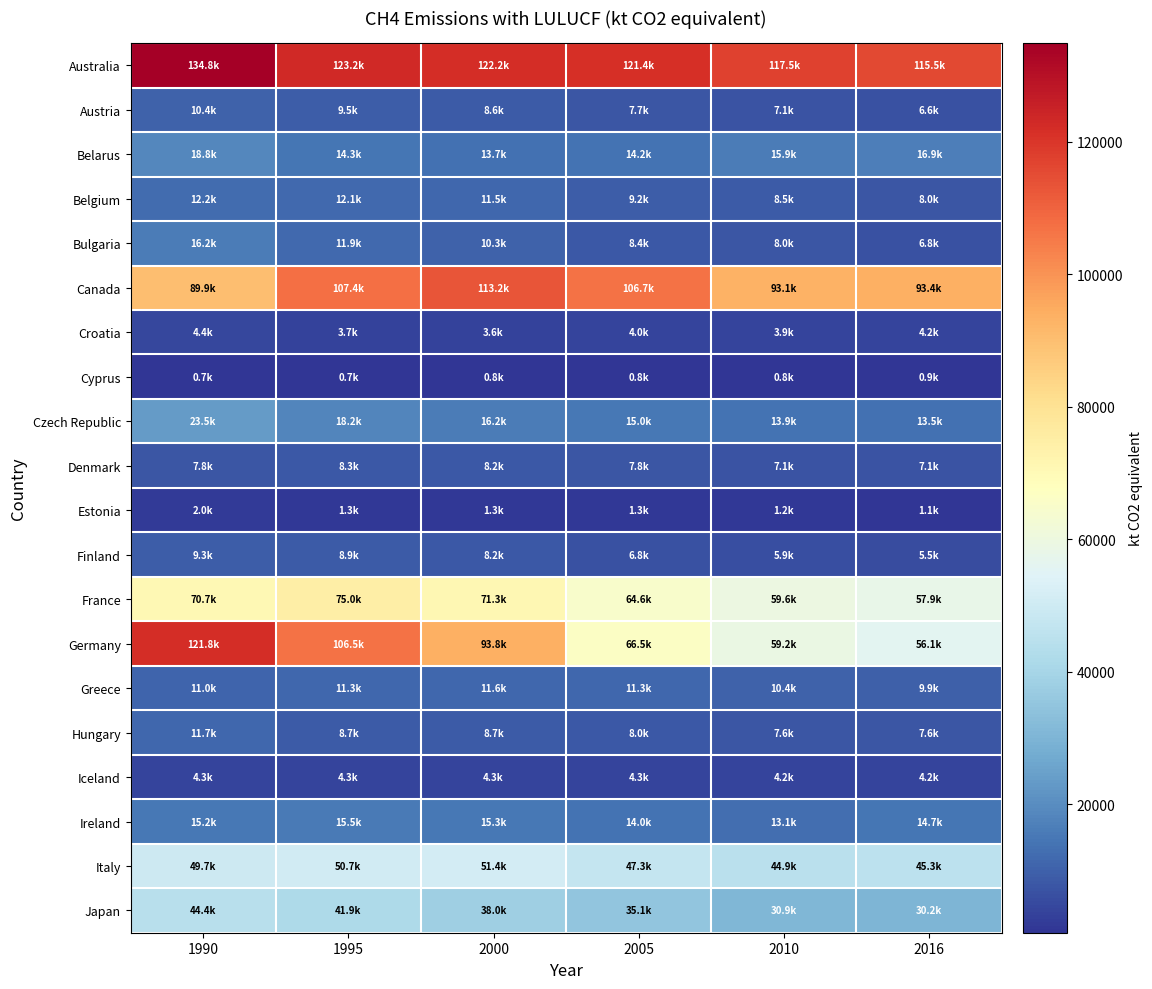

What is the spread (max minus min) of values at 2010?

116693.5